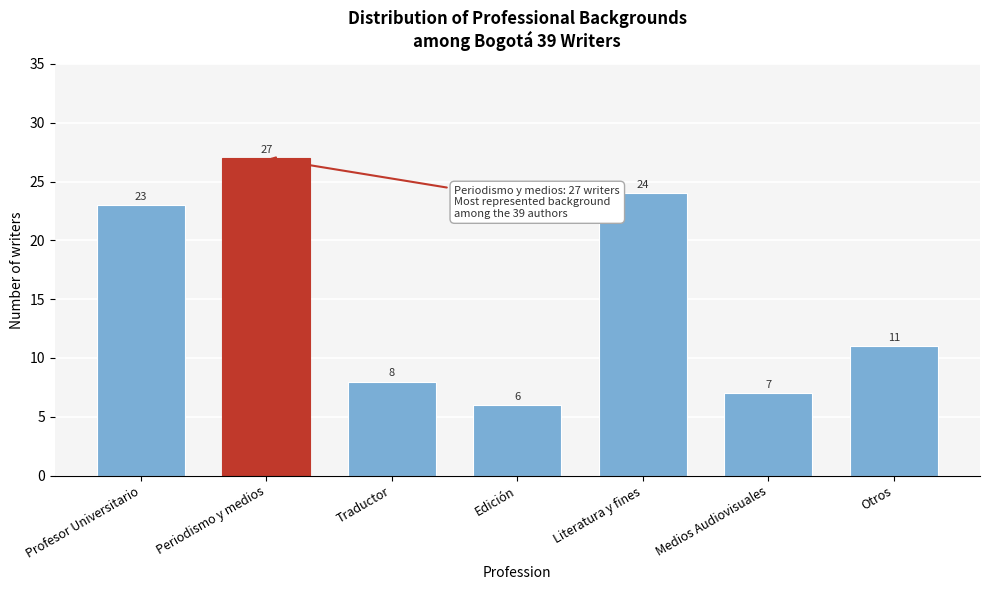

Reading left to right, extract all data points from this chart.

23	27	8	6	24	7	11